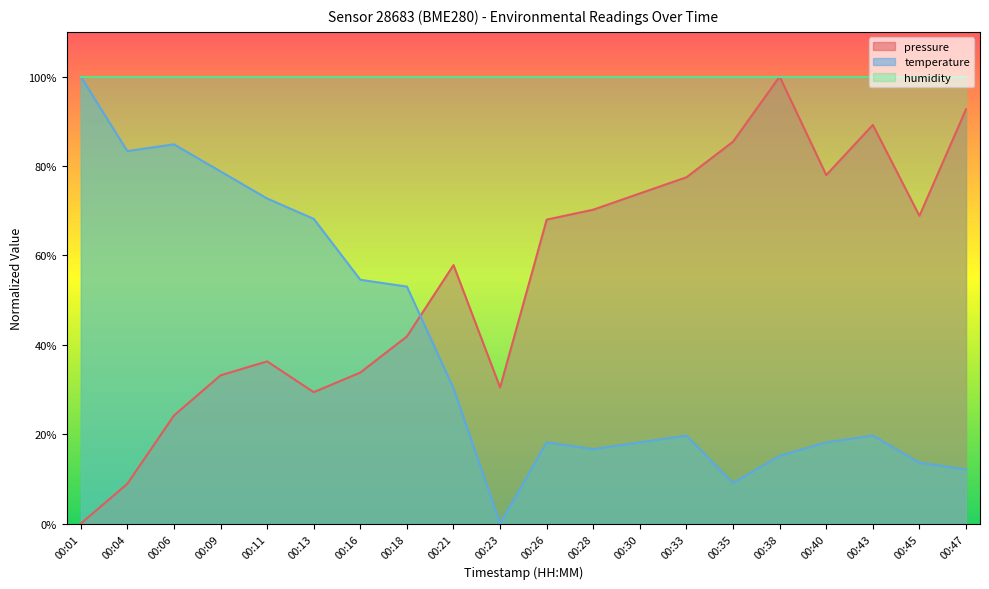

The pressure series shows 85.4 at 00:35. True or false?

True